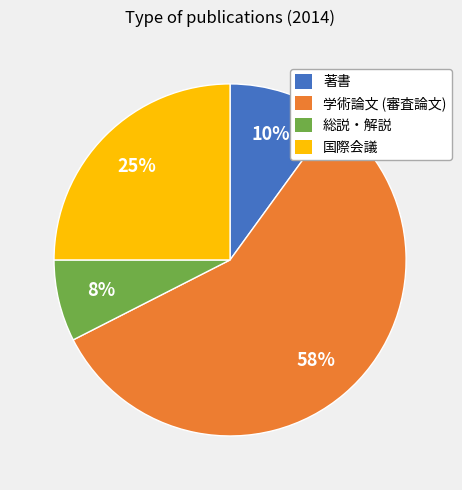

What is the largest slice in the pie chart?

学術論文 (審査論文)